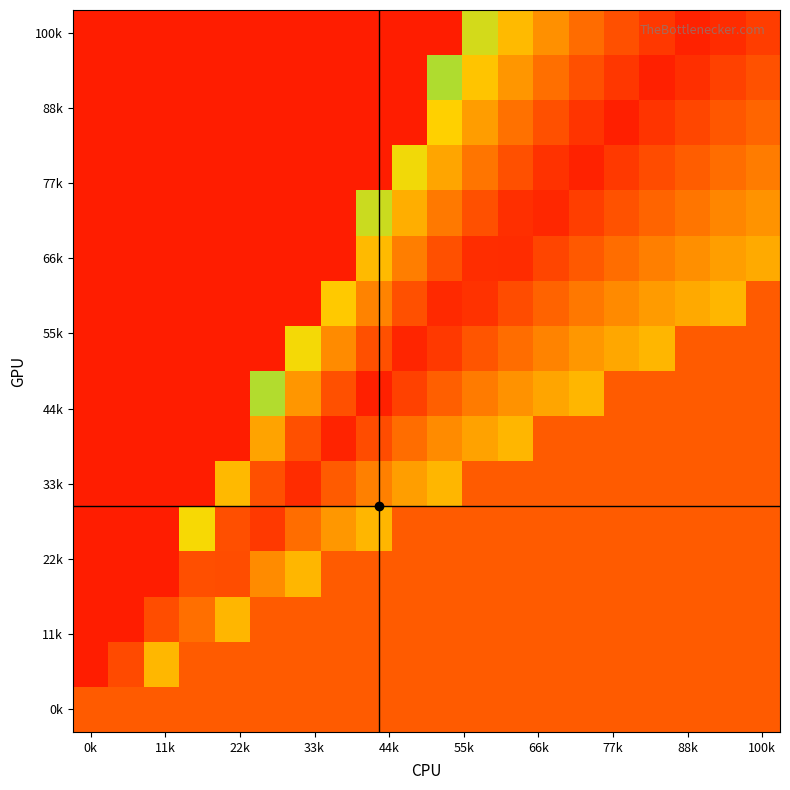

What is the maximum value shown in the chart?

0.9